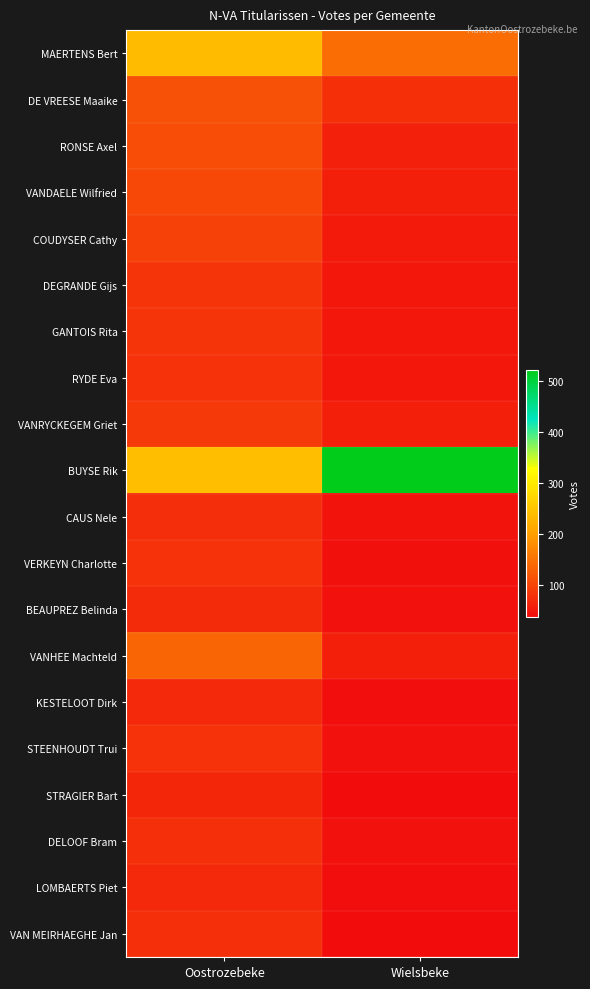

What is the total value across all series at Oostrozebeke?

2023